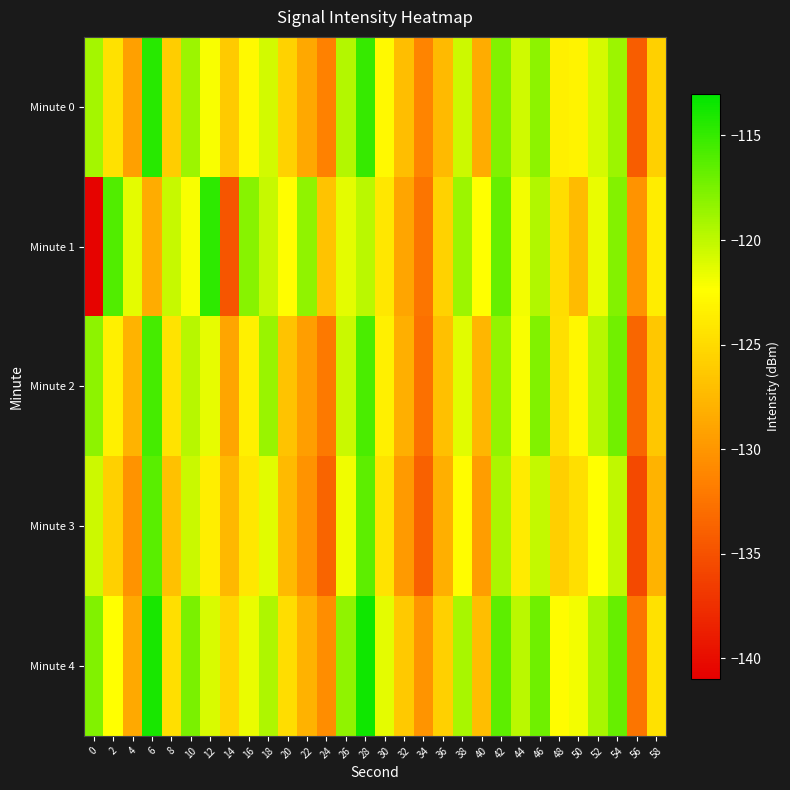

At 12, list the series in order from largest to smallest.

Minute 1, Minute 4, Minute 2, Minute 0, Minute 3